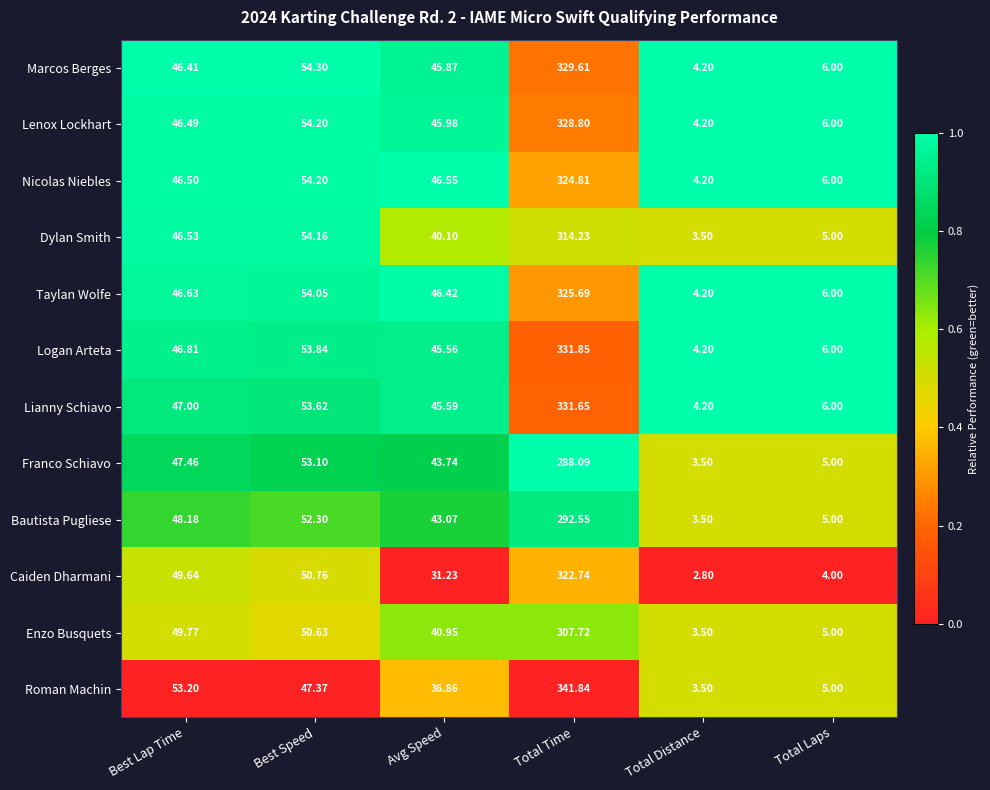

Is the value of Roman Machin at Total Time greater than the value of Dylan Smith at Best Speed?

Yes